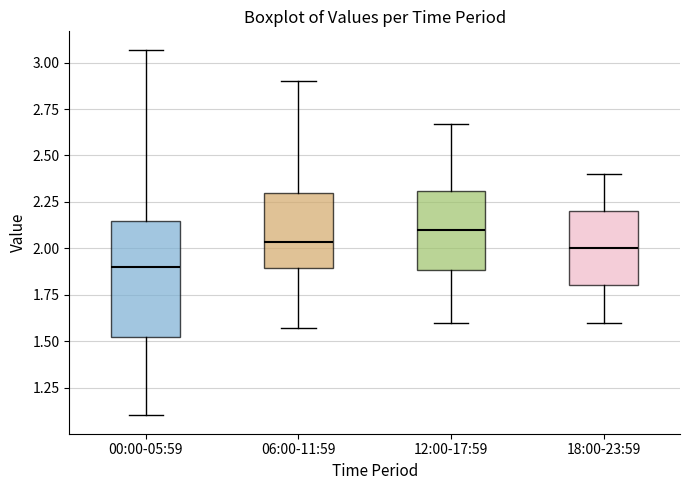

Reading left to right, read every box against the y-axis: the position of its median line, the range the box covers, and the ends of its whiskers. The values are not printed on the chart, so give them approximately, as read against the axis.

00:00-05:59: median 1.90, box 1.50 to 2.15, whiskers 1.10 to 3.05
06:00-11:59: median 2.05, box 1.90 to 2.30, whiskers 1.55 to 2.90
12:00-17:59: median 2.10, box 1.90 to 2.30, whiskers 1.60 to 2.65
18:00-23:59: median 2.00, box 1.80 to 2.20, whiskers 1.60 to 2.40